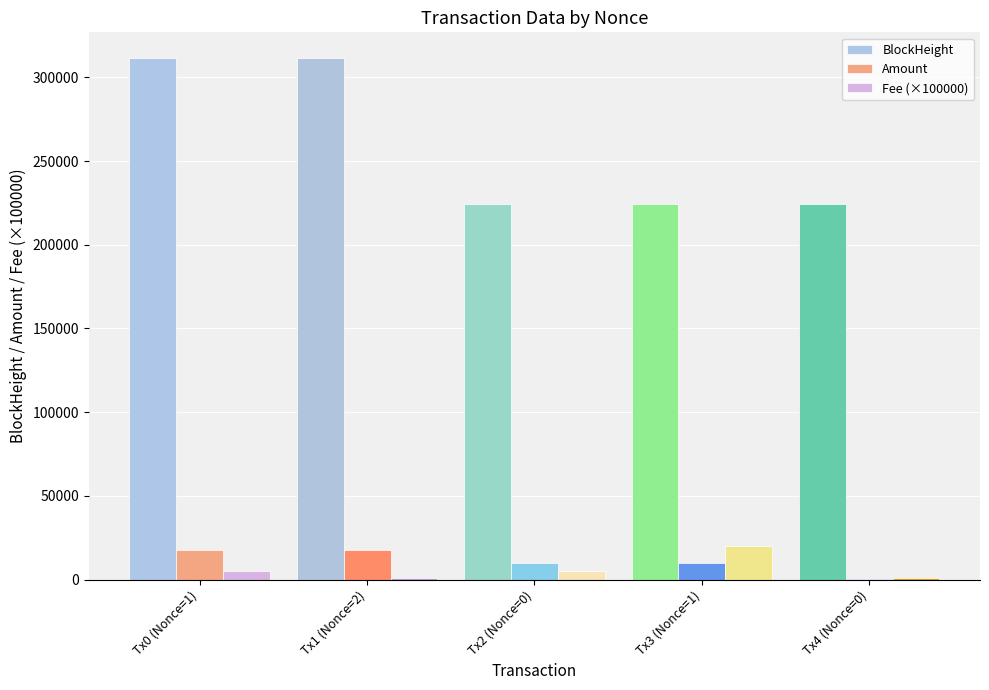

Are the bars horizontal?

No